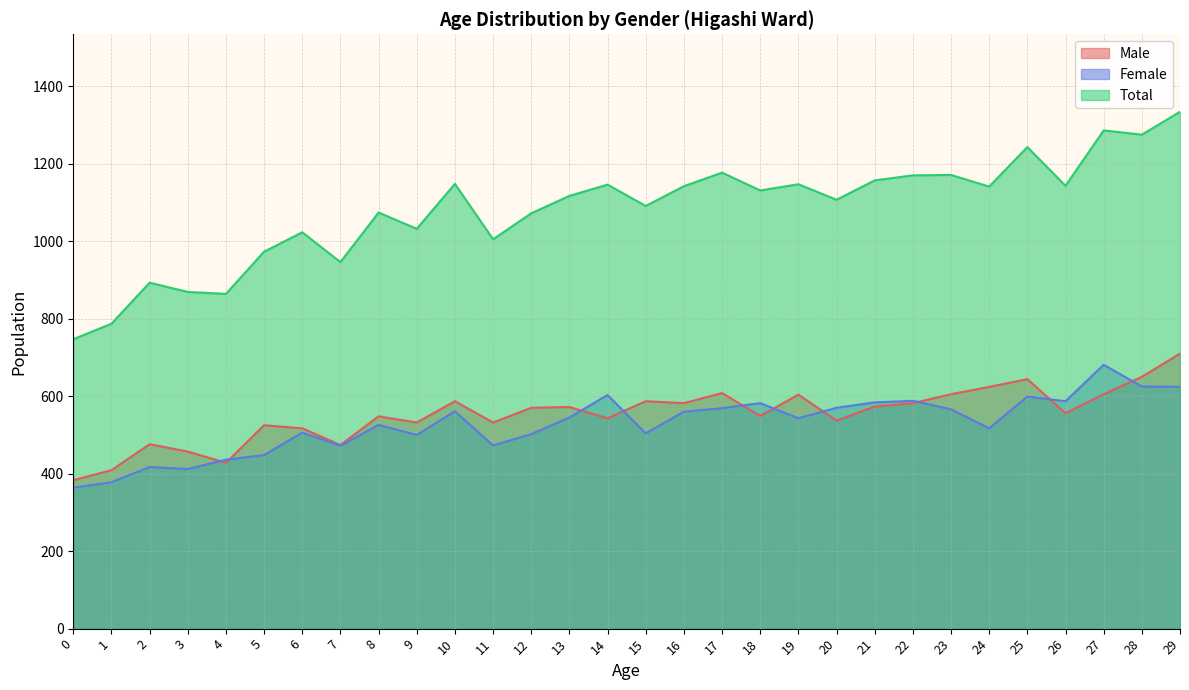

What is the sum of all Male values?

16569